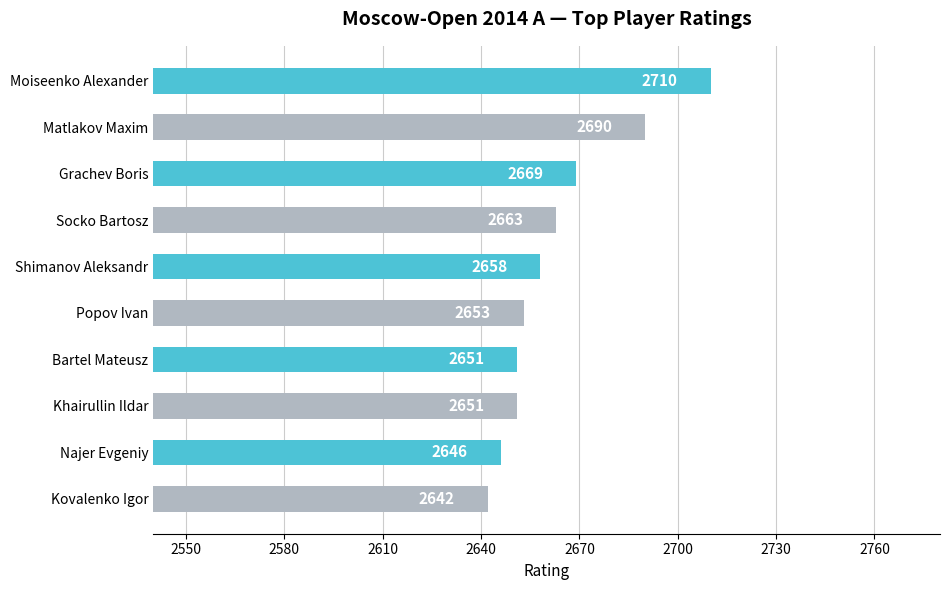

Reading top to bottom, list all the values displayed in this chart.

Moiseenko Alexander=2710	Matlakov Maxim=2690	Grachev Boris=2669	Socko Bartosz=2663	Shimanov Aleksandr=2658	Popov Ivan=2653	Bartel Mateusz=2651	Khairullin Ildar=2651	Najer Evgeniy=2646	Kovalenko Igor=2642